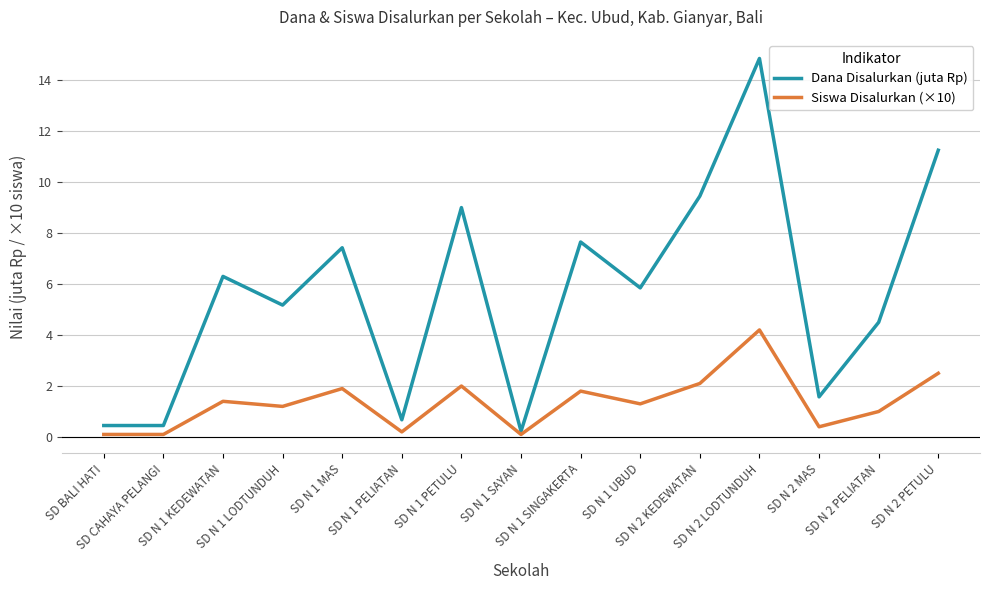

What are all the series names shown in the legend?

Dana Disalurkan (juta Rp), Siswa Disalurkan (×10)